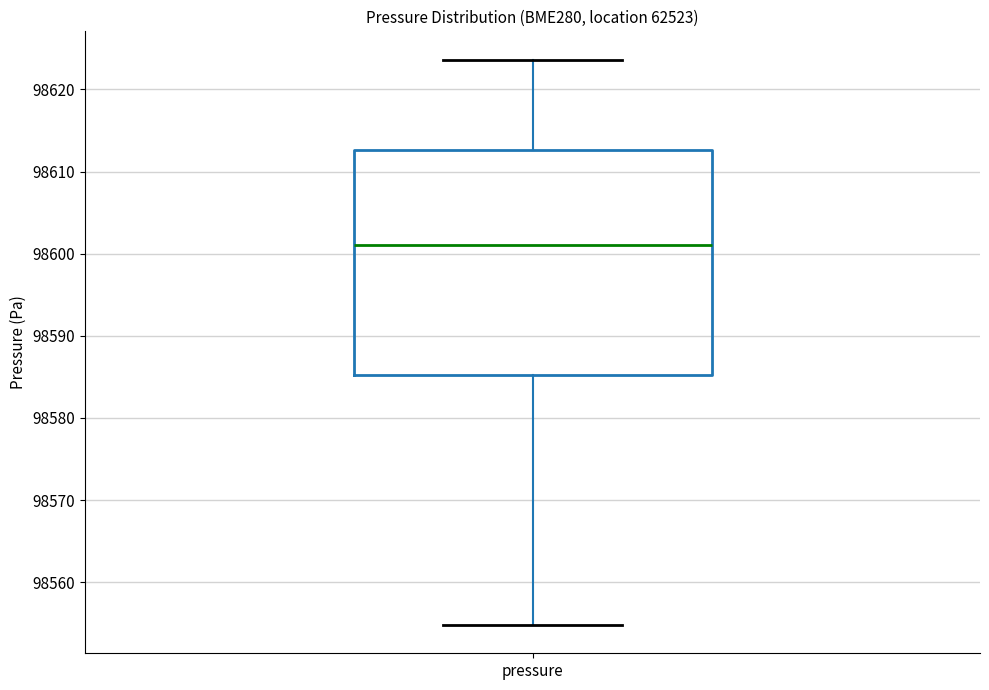

Read this box plot against the y-axis: the position of the median line, the range covered by the box, and the ends of both whiskers. The values are not printed on the chart, so give them approximately, as read against the axis.

median 98601, box 98585 to 98613, whiskers 98555 to 98624